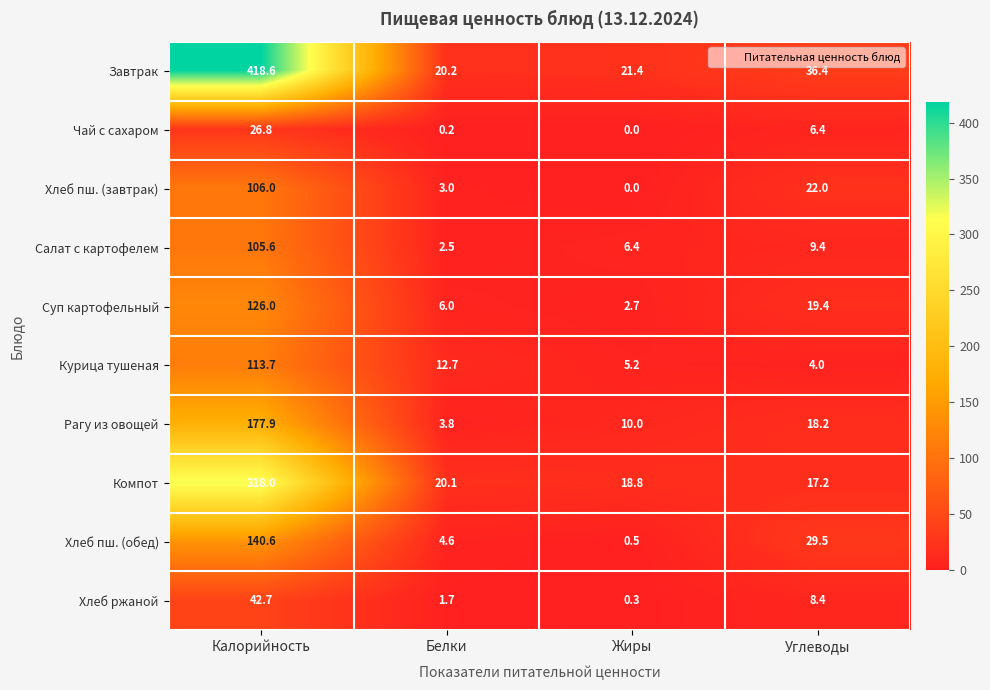

What is the sum of the Рагу из овощей values at Калорийность and Углеводы?

196.1